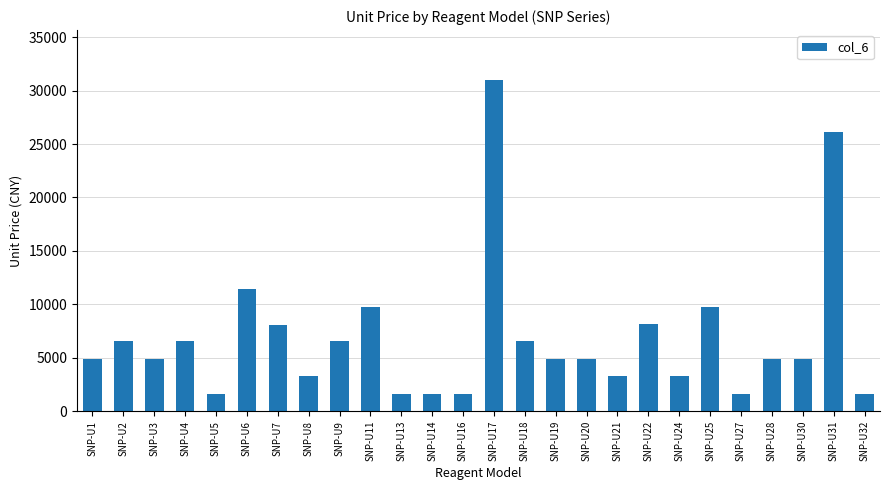

What is the smallest value displayed?

1632